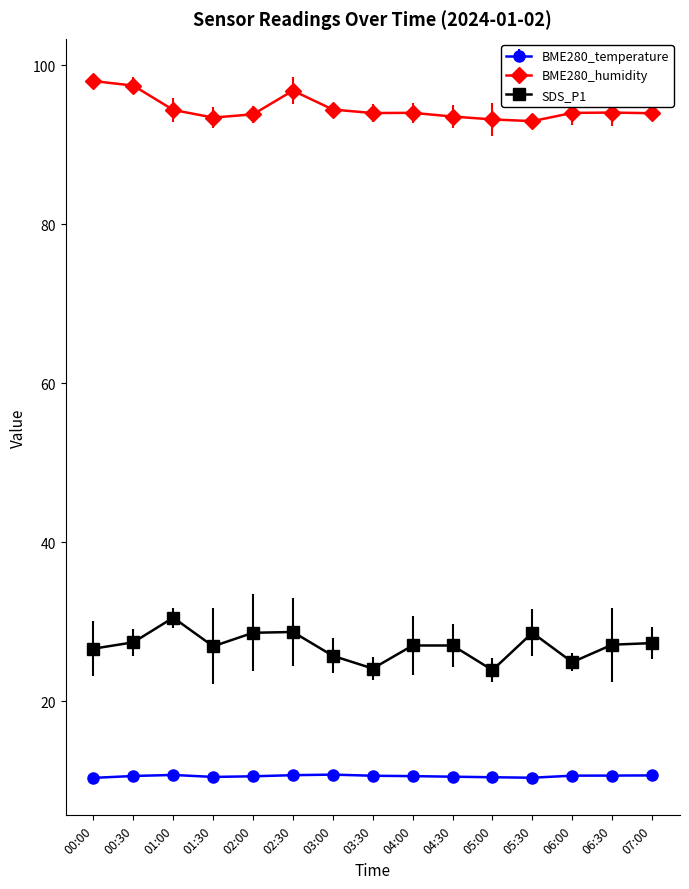

True or false: SDS_P1 has a value of 47.2 at 02:00.

False